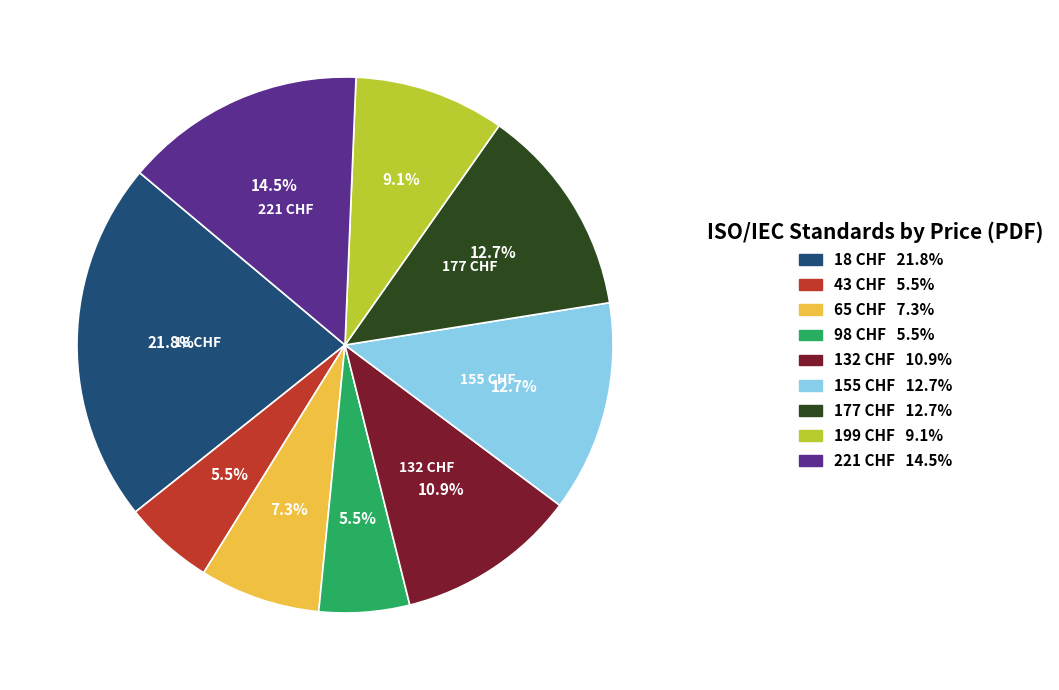

To the nearest percent, what is the average slice percentage?

11%